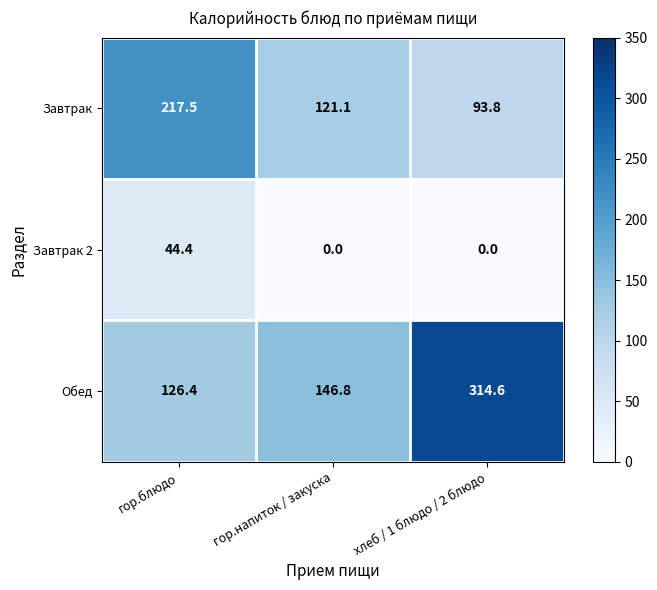

List the series in order of their peak value, lowest first.

Завтрак 2, Завтрак, Обед